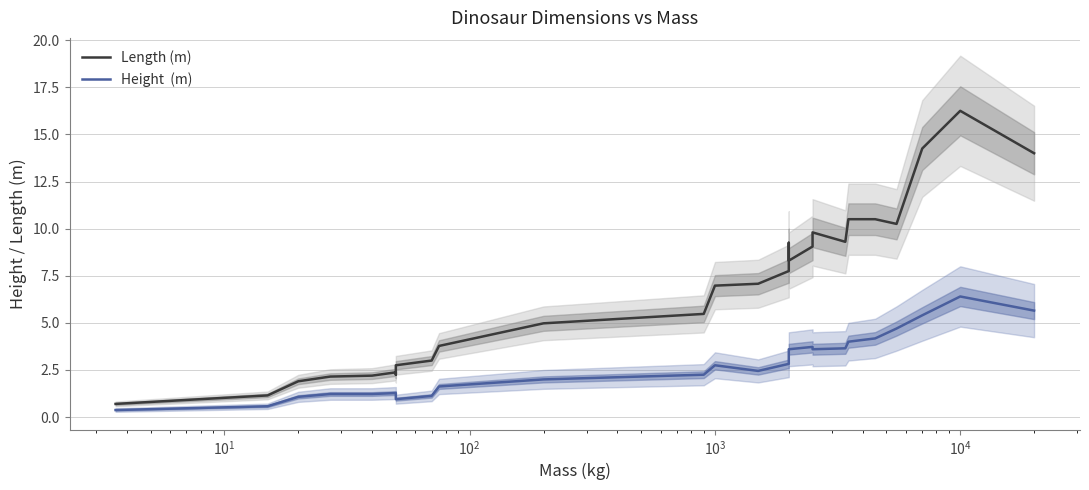

What is the minimum value for Height  (m)?

0.4